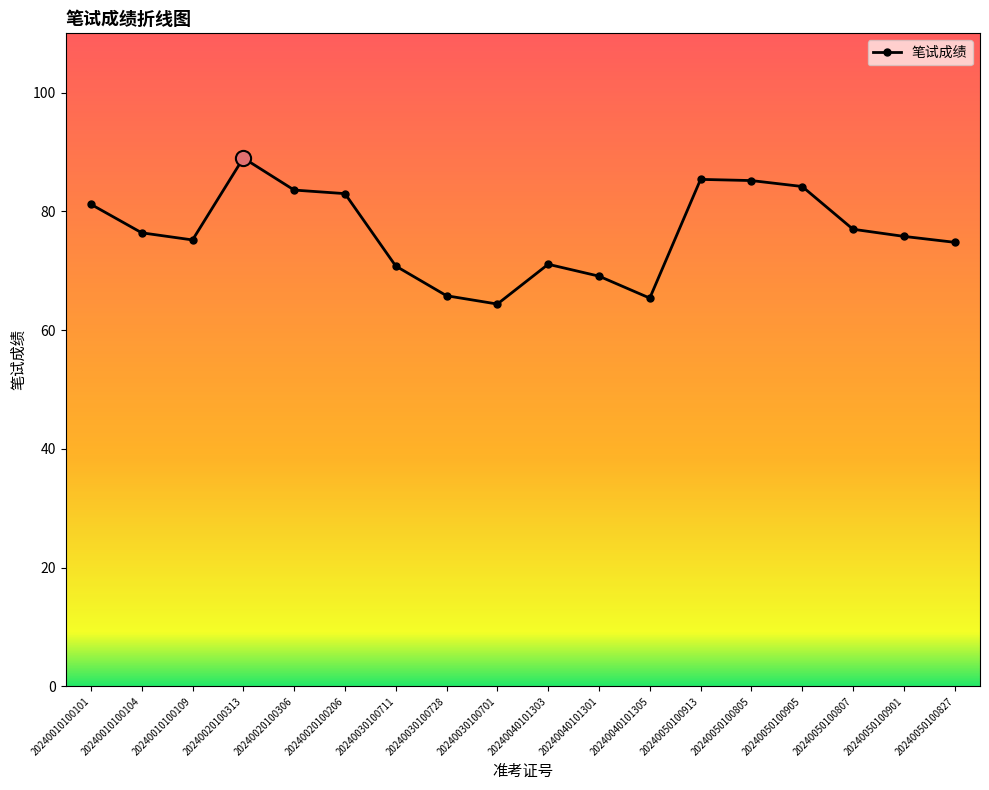

What is the change in value from 20240040101303 to 20240050100805?

+14.1